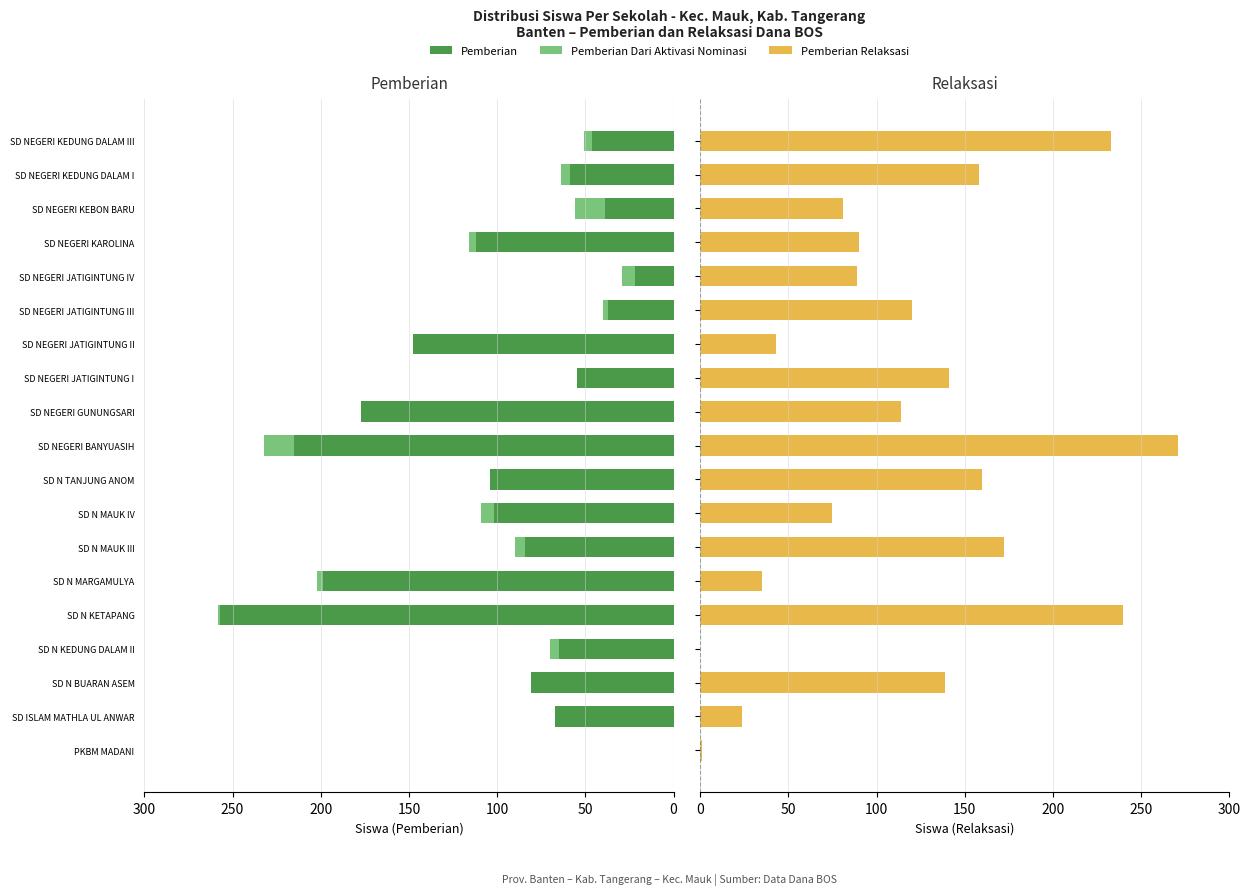

At how many categories does at least one series exceed 107?

13